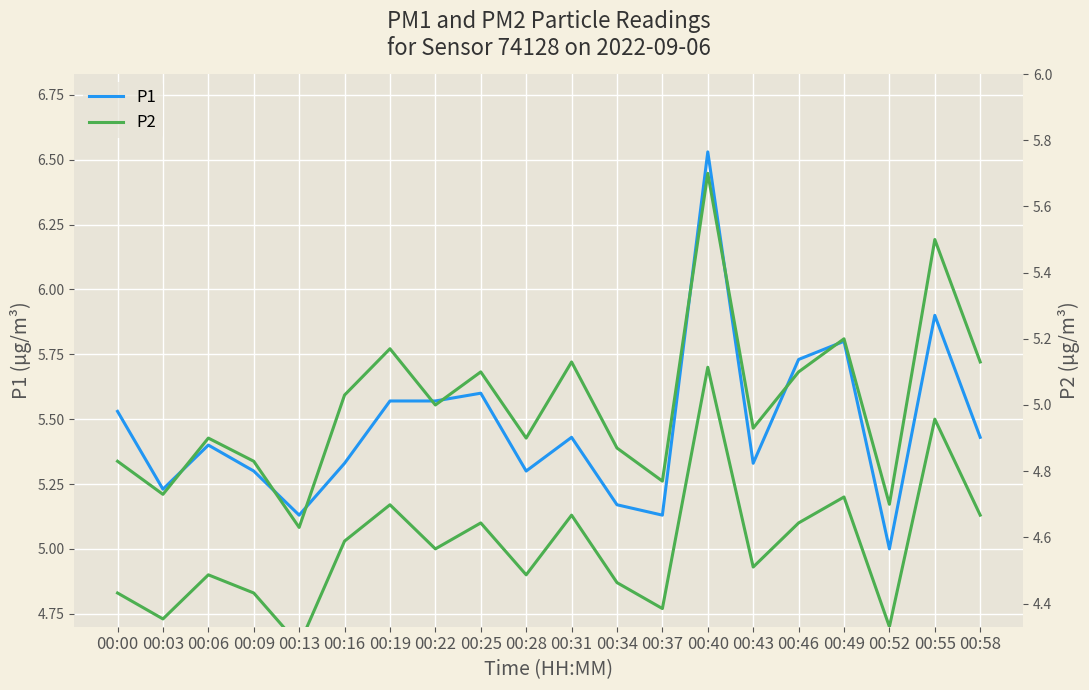

Which series has the widest spread of values?

P1